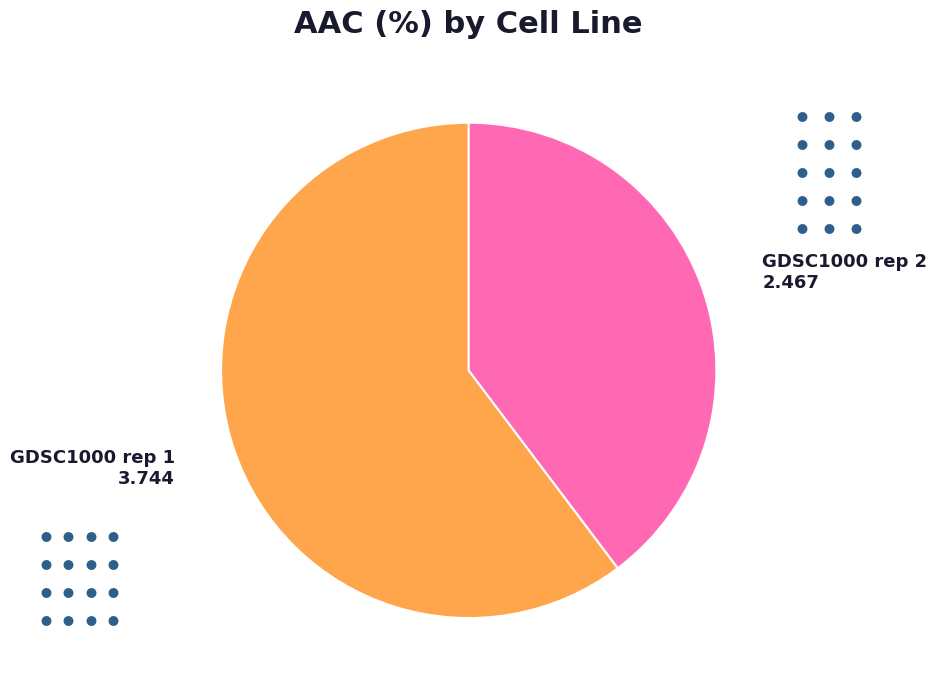

Between GDSC1000 rep 2 and GDSC1000 rep 1, which is larger?

GDSC1000 rep 1